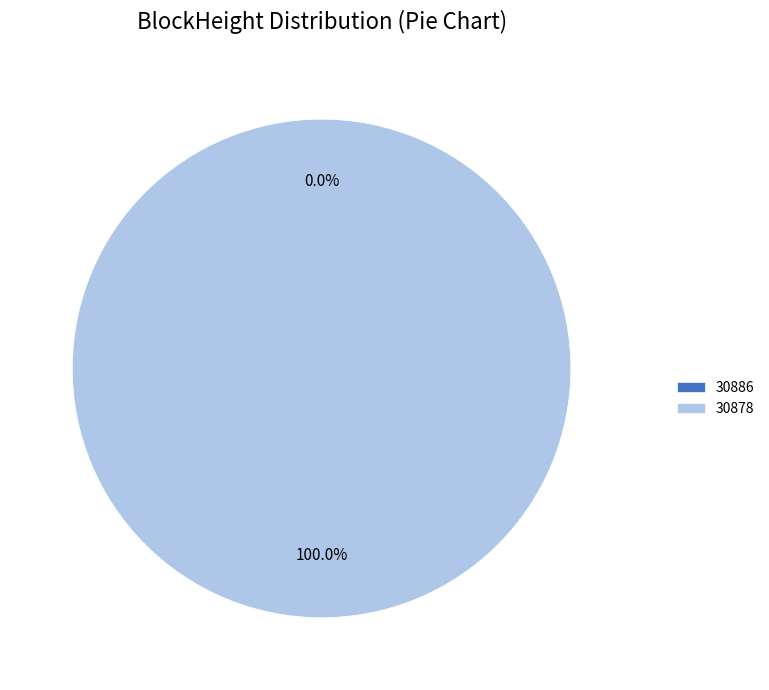

What percentage is the 30878 slice, to the nearest percent?

100%